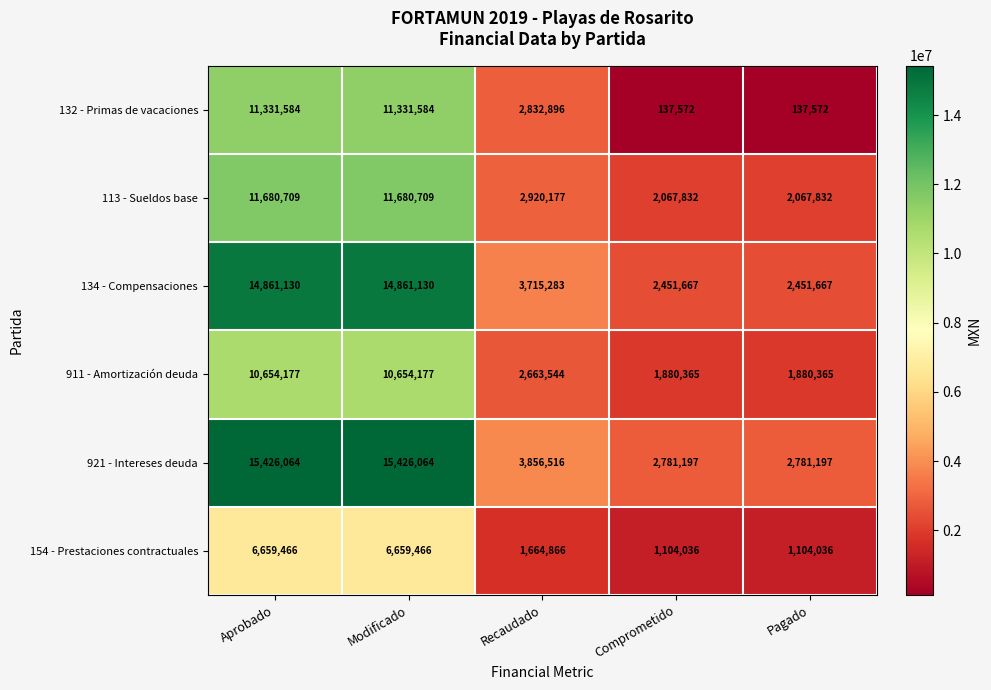

What is the difference between the 134 - Compensaciones values at Recaudado and Modificado?

11145847